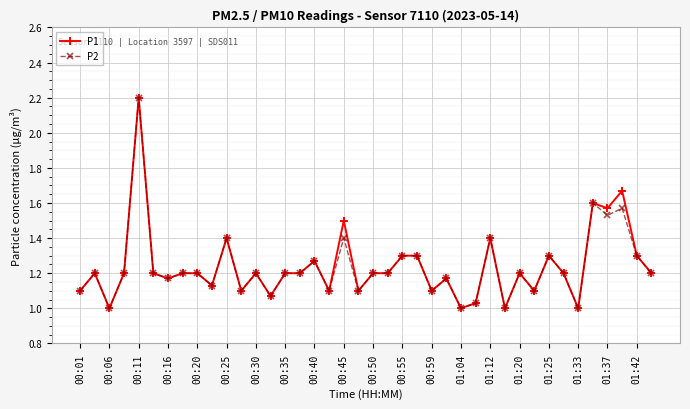

What are all the series names shown in the legend?

P1, P2